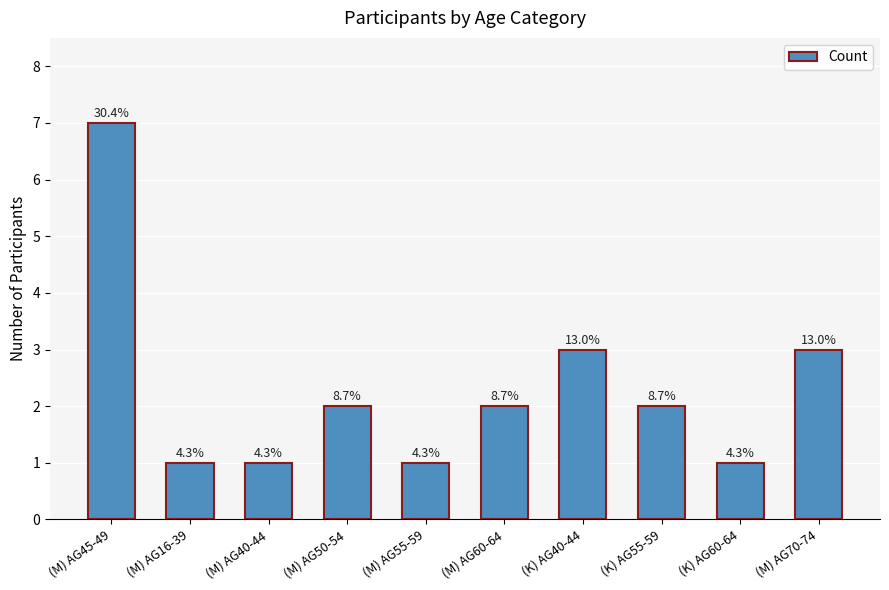

Does the chart contain any negative values?

No